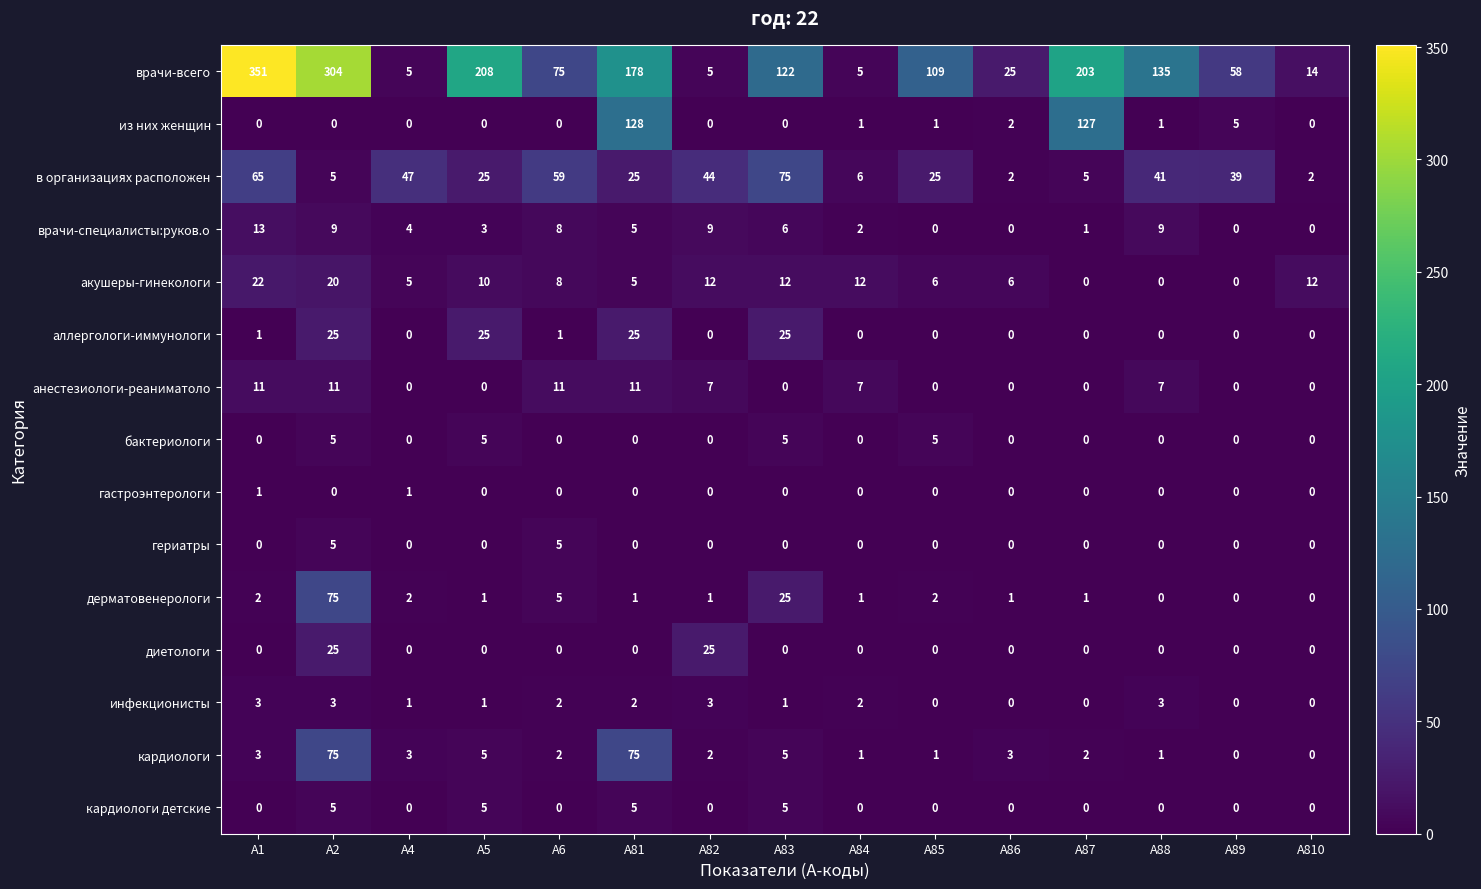

What is the total value across all series at A83?

281